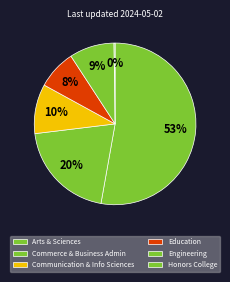

Do Arts & Sciences and Communication & Info Sciences together represent more than half of the pie?

Yes